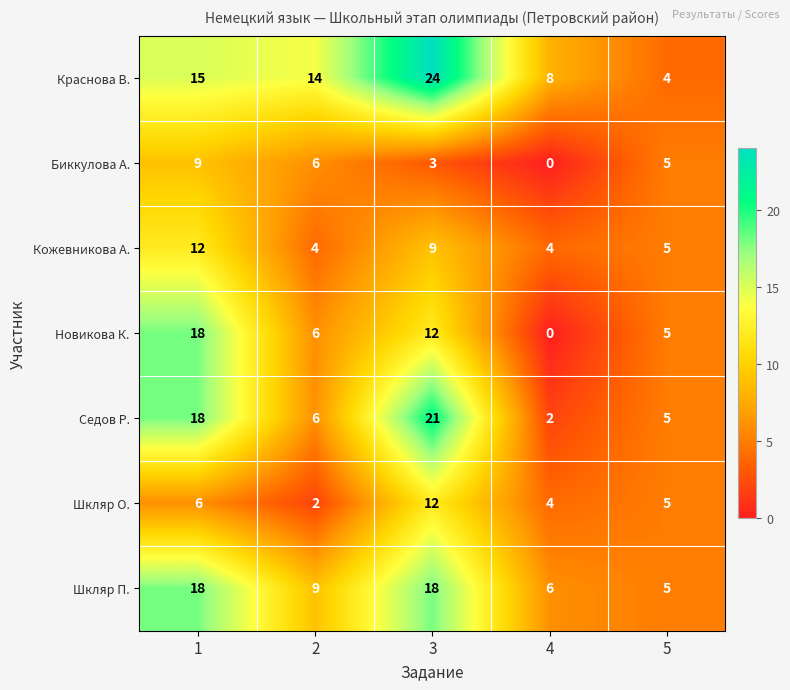

Which series has the largest range (max minus min)?

Краснова В.